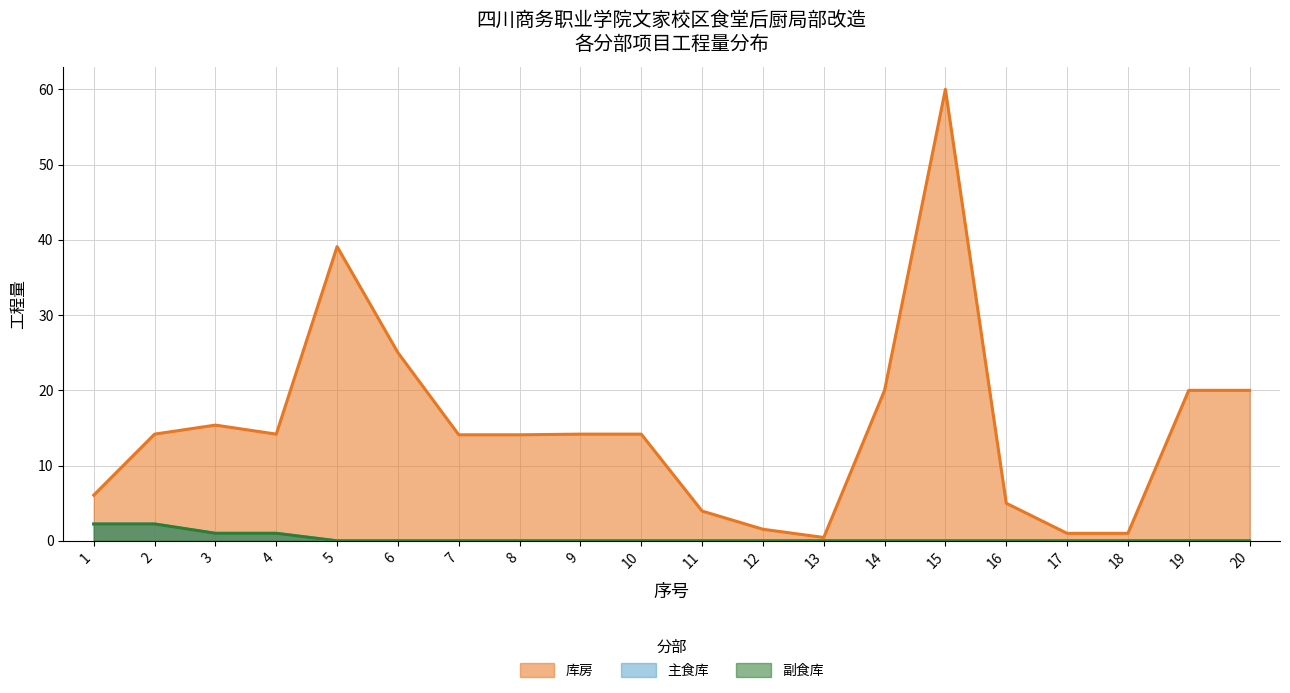

Reading right to left, list all the values displayed in this chart.

库房: 20=20.0	19=20.0	18=1.0	17=1.0	16=5.0	15=60.0	14=20.0	13=0.5	12=1.5	11=4.0	10=14.2	9=14.2	8=14.1	7=14.1	6=25.0	5=39.1	4=14.2	3=15.4	2=14.2	1=6.1
主食库: 20=0.0	19=0.0	18=0.0	17=0.0	16=0.0	15=0.0	14=0.0	13=0.0	12=0.0	11=0.0	10=0.0	9=0.0	8=0.0	7=0.0	6=0.0	5=0.0	4=1.0	3=1.0	2=2.2	1=2.2
副食库: 20=0.0	19=0.0	18=0.0	17=0.0	16=0.0	15=0.0	14=0.0	13=0.0	12=0.0	11=0.0	10=0.0	9=0.0	8=0.0	7=0.0	6=0.0	5=0.0	4=1.0	3=1.0	2=2.2	1=2.2